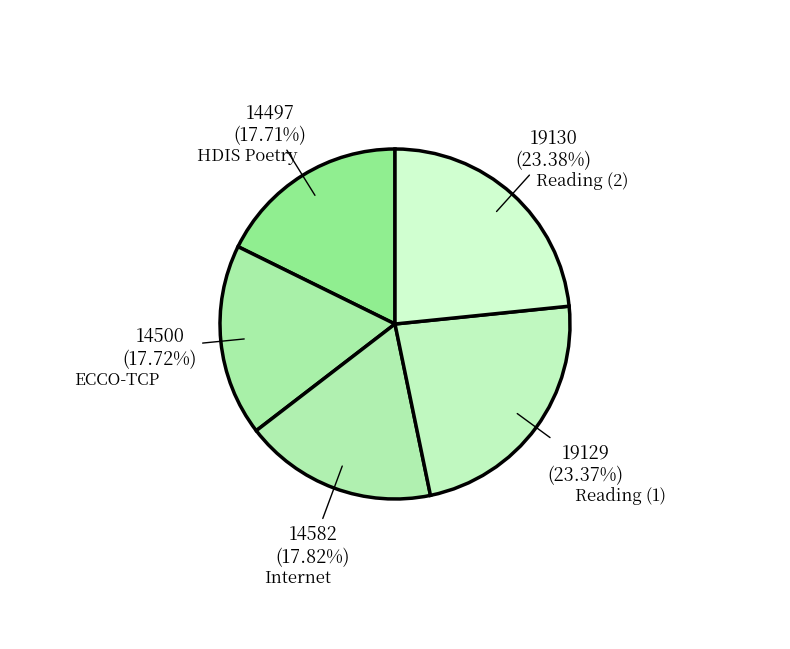

Combined, do ECCO-TCP and Internet account for over 50%?

No